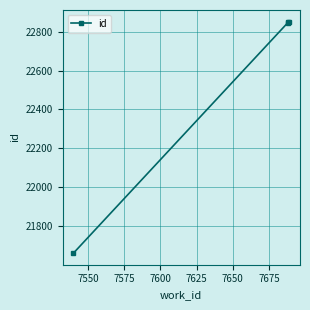

What is the average value?

22552